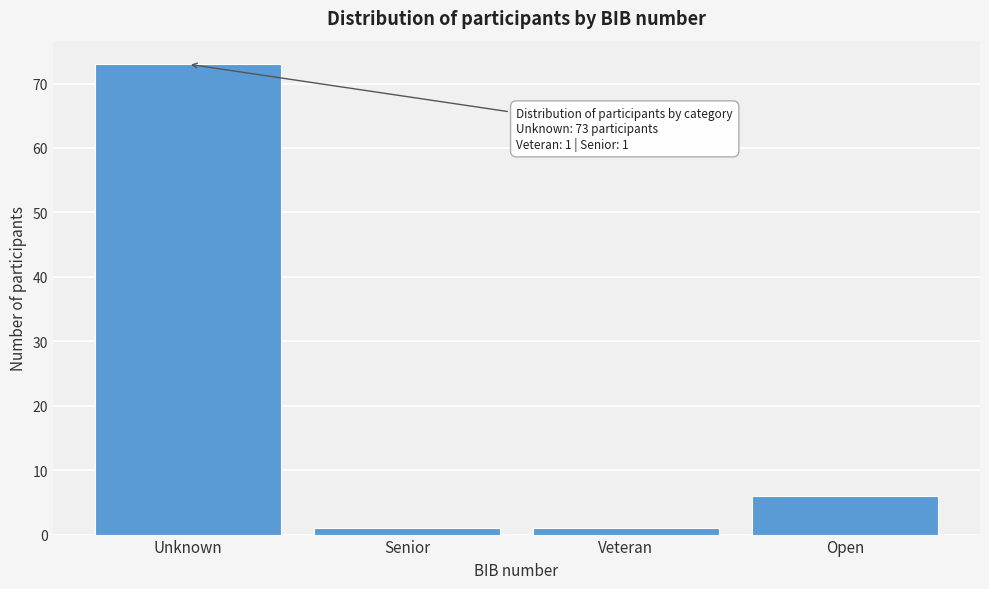

Reading right to left, list all the values displayed in this chart.

6	1	1	73